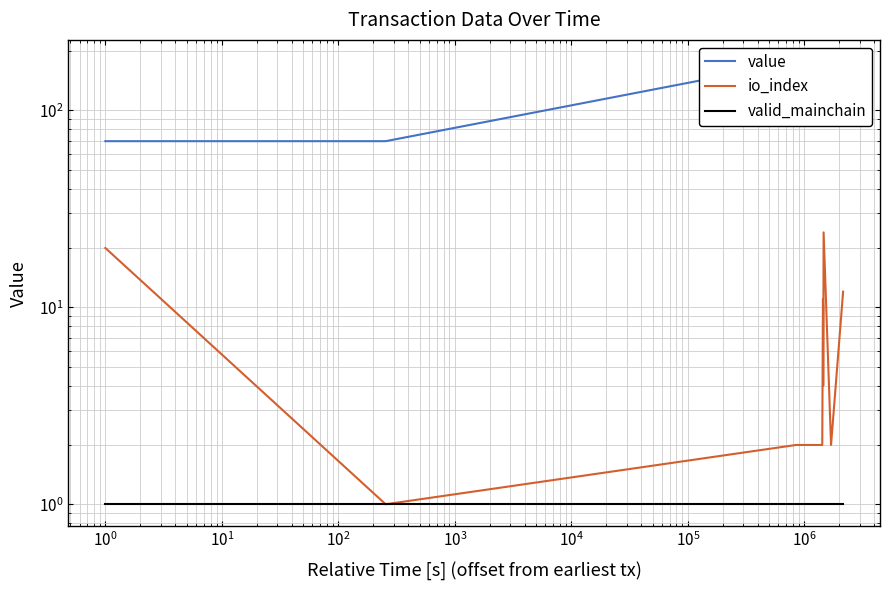

Which series has the largest total across all categories?

value